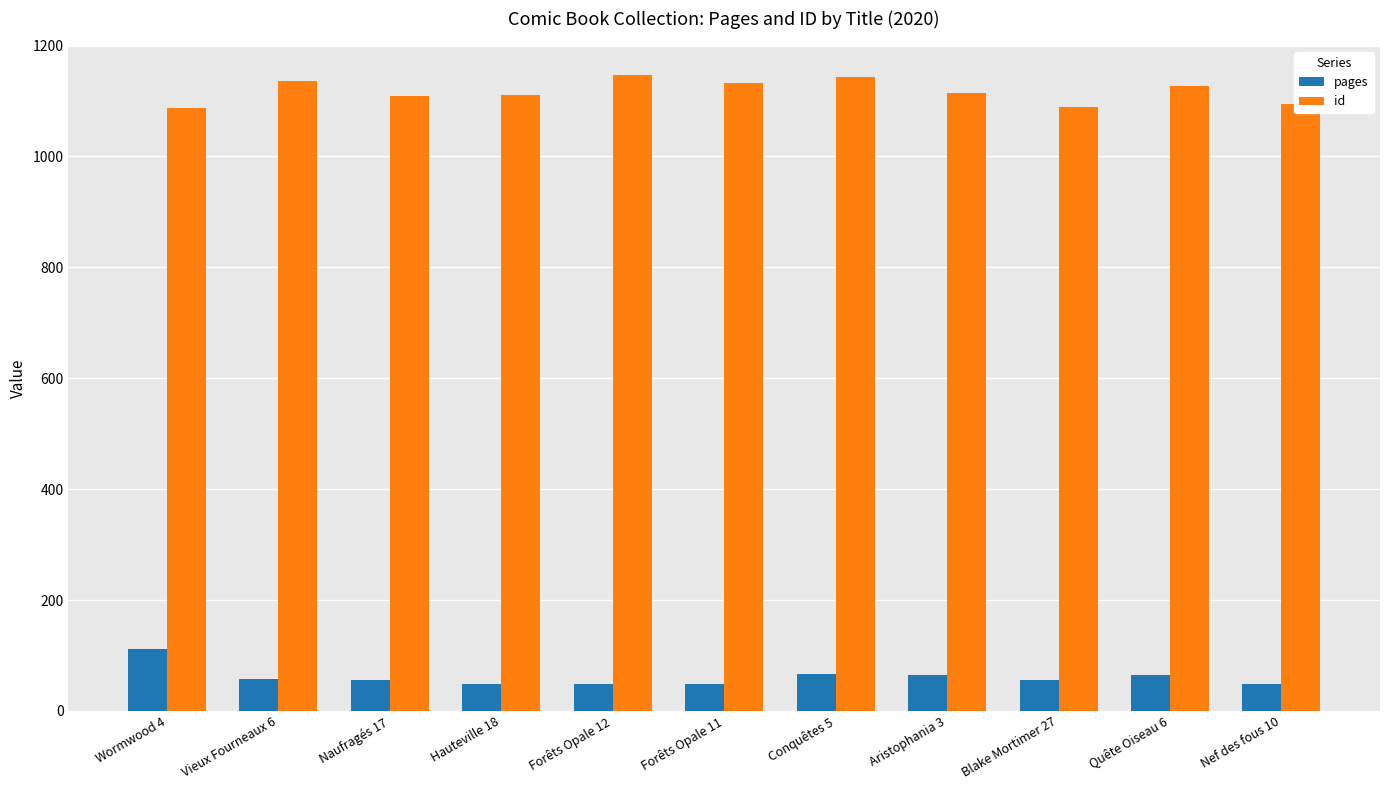

What is the average value of the id series?

1118